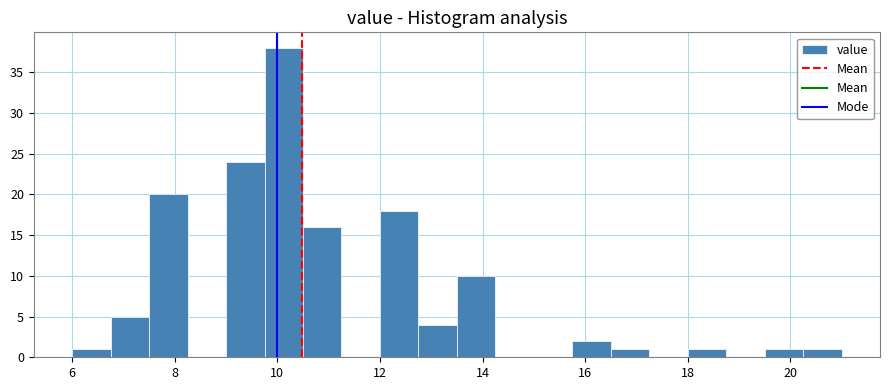

Read against the x-axis, roughly where is the centre of the tallest bar?

10.2